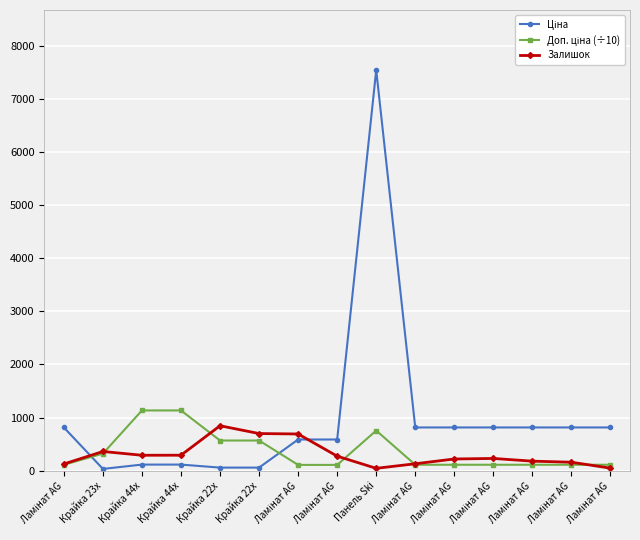

How many data points in Залишок are less than 229?

7